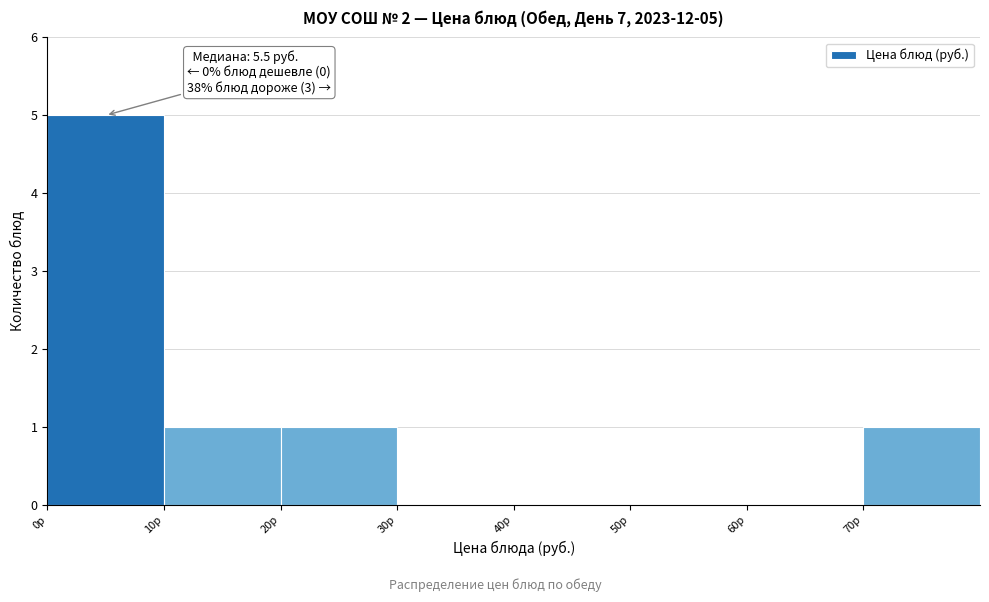

Over which range of the x-axis is the bar tallest?

0 to 10